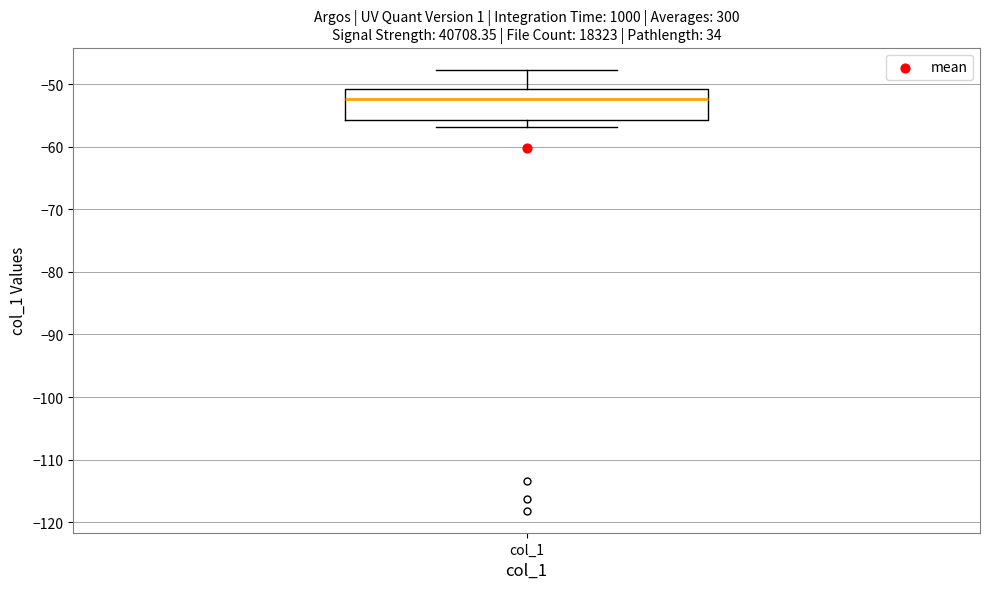

Where does the median line of the box for col_1 sit on the y-axis? The values are not printed on the chart, so give them approximately, as read against the axis.

-52